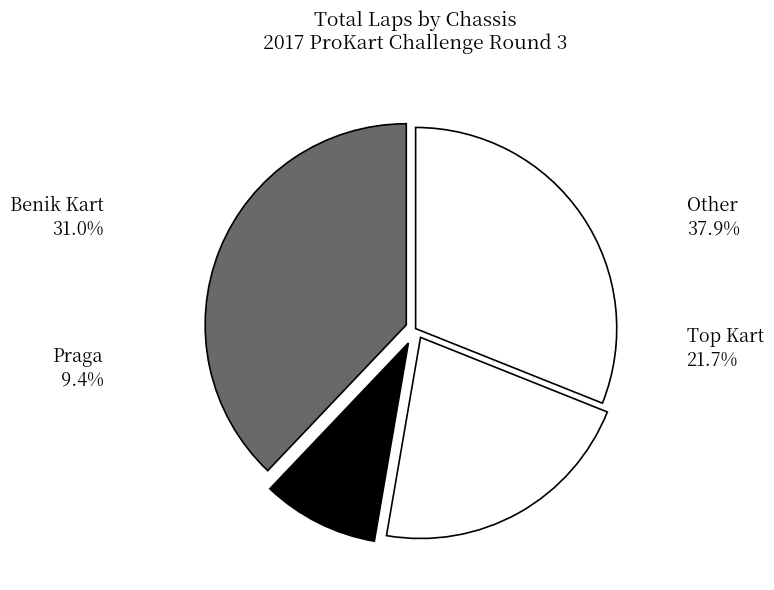

Is there a majority slice in this chart?

No